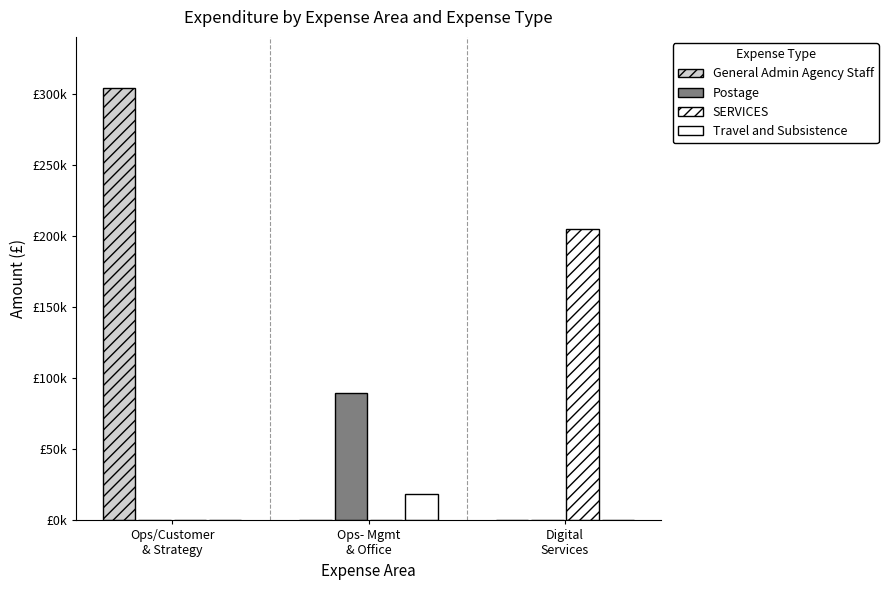

Are the bars grouped side by side (vs. stacked)?

Yes